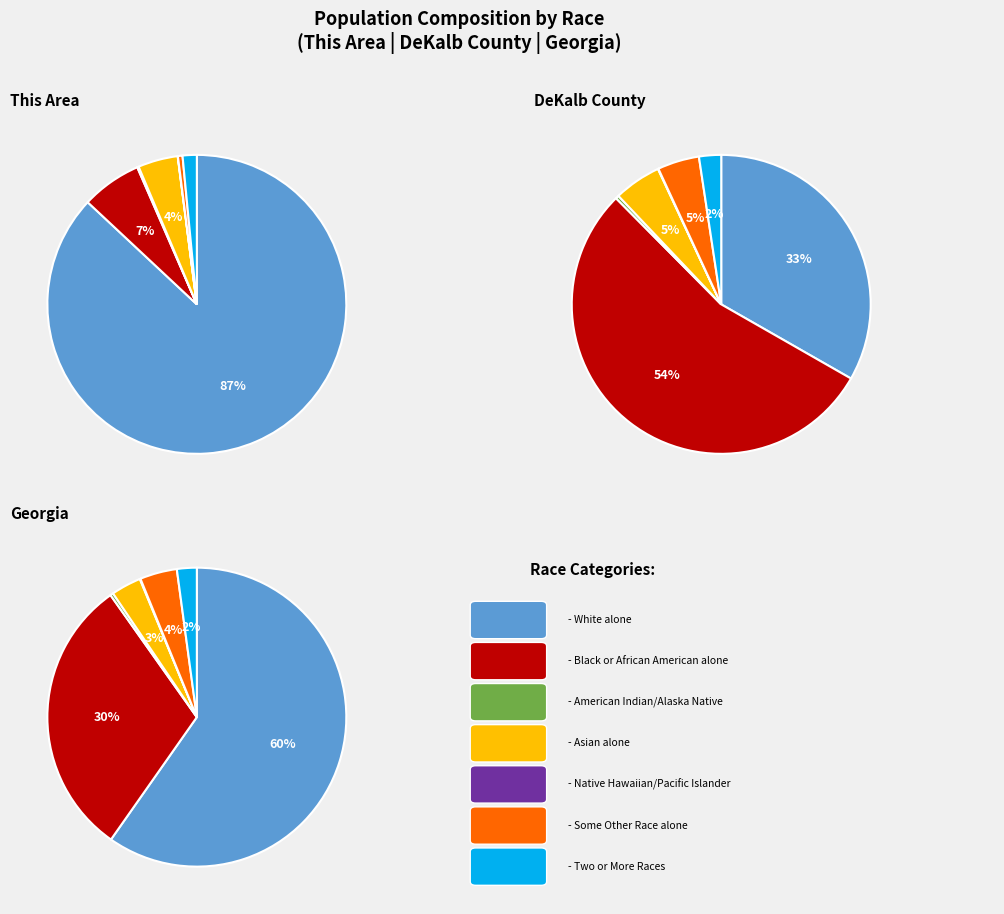

What percentage is the Asian alone slice, to the nearest percent?

5%